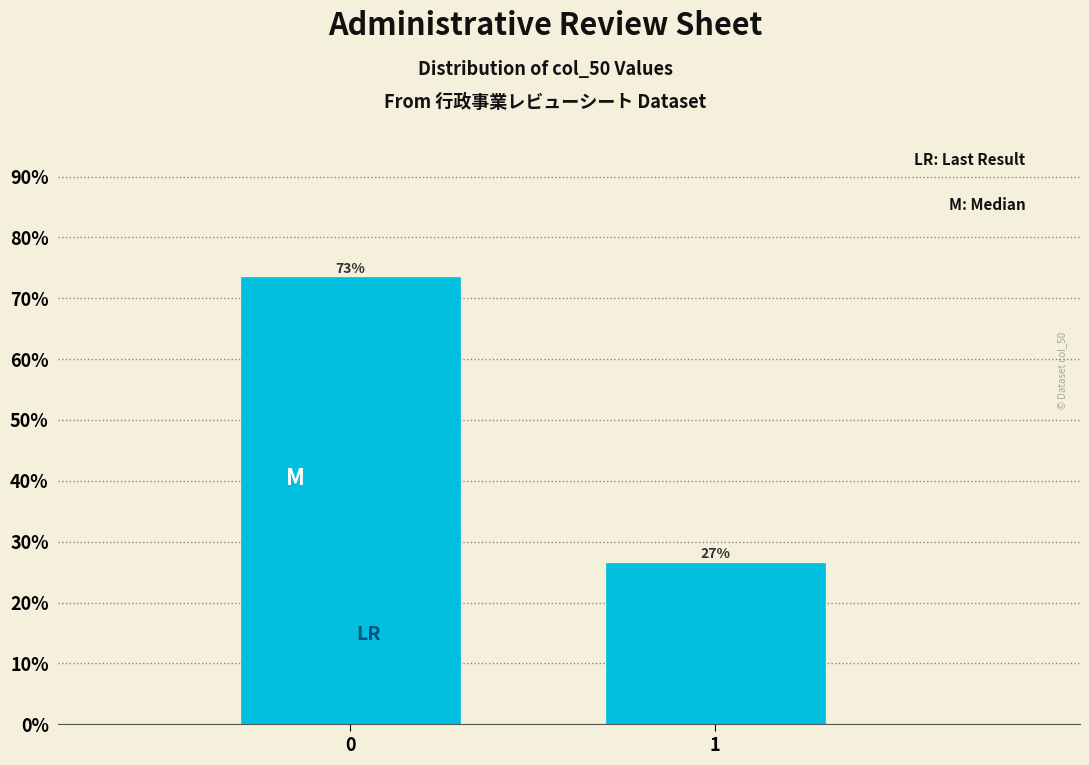

Are the bars horizontal?

No